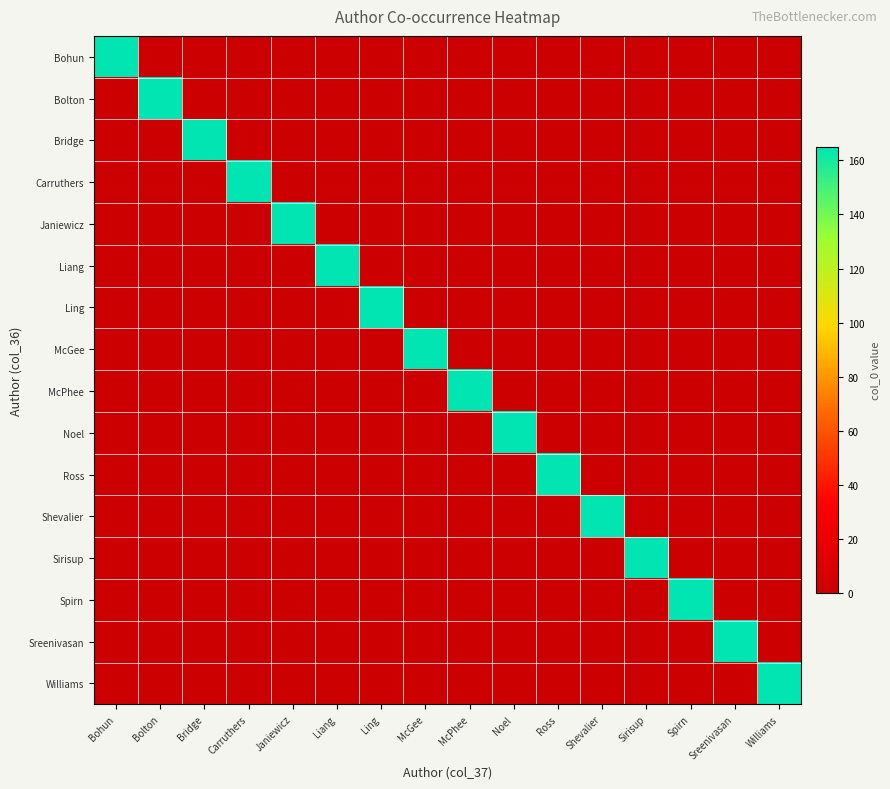

Reading right to left, extract all data points from this chart.

Bohun: Williams=0	Sreenivasan=0	Spirn=0	Sirisup=0	Shevalier=0	Ross=0	Noel=0	McPhee=0	McGee=0	Ling=0	Liang=0	Janiewicz=0	Carruthers=0	Bridge=0	Bolton=0	Bohun=165
Bolton: Williams=0	Sreenivasan=0	Spirn=0	Sirisup=0	Shevalier=0	Ross=0	Noel=0	McPhee=0	McGee=0	Ling=0	Liang=0	Janiewicz=0	Carruthers=0	Bridge=0	Bolton=165	Bohun=0
Bridge: Williams=0	Sreenivasan=0	Spirn=0	Sirisup=0	Shevalier=0	Ross=0	Noel=0	McPhee=0	McGee=0	Ling=0	Liang=0	Janiewicz=0	Carruthers=0	Bridge=165	Bolton=0	Bohun=0
Carruthers: Williams=0	Sreenivasan=0	Spirn=0	Sirisup=0	Shevalier=0	Ross=0	Noel=0	McPhee=0	McGee=0	Ling=0	Liang=0	Janiewicz=0	Carruthers=165	Bridge=0	Bolton=0	Bohun=0
Janiewicz: Williams=0	Sreenivasan=0	Spirn=0	Sirisup=0	Shevalier=0	Ross=0	Noel=0	McPhee=0	McGee=0	Ling=0	Liang=0	Janiewicz=165	Carruthers=0	Bridge=0	Bolton=0	Bohun=0
Liang: Williams=0	Sreenivasan=0	Spirn=0	Sirisup=0	Shevalier=0	Ross=0	Noel=0	McPhee=0	McGee=0	Ling=0	Liang=165	Janiewicz=0	Carruthers=0	Bridge=0	Bolton=0	Bohun=0
Ling: Williams=0	Sreenivasan=0	Spirn=0	Sirisup=0	Shevalier=0	Ross=0	Noel=0	McPhee=0	McGee=0	Ling=165	Liang=0	Janiewicz=0	Carruthers=0	Bridge=0	Bolton=0	Bohun=0
McGee: Williams=0	Sreenivasan=0	Spirn=0	Sirisup=0	Shevalier=0	Ross=0	Noel=0	McPhee=0	McGee=165	Ling=0	Liang=0	Janiewicz=0	Carruthers=0	Bridge=0	Bolton=0	Bohun=0
McPhee: Williams=0	Sreenivasan=0	Spirn=0	Sirisup=0	Shevalier=0	Ross=0	Noel=0	McPhee=165	McGee=0	Ling=0	Liang=0	Janiewicz=0	Carruthers=0	Bridge=0	Bolton=0	Bohun=0
Noel: Williams=0	Sreenivasan=0	Spirn=0	Sirisup=0	Shevalier=0	Ross=0	Noel=165	McPhee=0	McGee=0	Ling=0	Liang=0	Janiewicz=0	Carruthers=0	Bridge=0	Bolton=0	Bohun=0
Ross: Williams=0	Sreenivasan=0	Spirn=0	Sirisup=0	Shevalier=0	Ross=165	Noel=0	McPhee=0	McGee=0	Ling=0	Liang=0	Janiewicz=0	Carruthers=0	Bridge=0	Bolton=0	Bohun=0
Shevalier: Williams=0	Sreenivasan=0	Spirn=0	Sirisup=0	Shevalier=165	Ross=0	Noel=0	McPhee=0	McGee=0	Ling=0	Liang=0	Janiewicz=0	Carruthers=0	Bridge=0	Bolton=0	Bohun=0
Sirisup: Williams=0	Sreenivasan=0	Spirn=0	Sirisup=165	Shevalier=0	Ross=0	Noel=0	McPhee=0	McGee=0	Ling=0	Liang=0	Janiewicz=0	Carruthers=0	Bridge=0	Bolton=0	Bohun=0
Spirn: Williams=0	Sreenivasan=0	Spirn=165	Sirisup=0	Shevalier=0	Ross=0	Noel=0	McPhee=0	McGee=0	Ling=0	Liang=0	Janiewicz=0	Carruthers=0	Bridge=0	Bolton=0	Bohun=0
Sreenivasan: Williams=0	Sreenivasan=165	Spirn=0	Sirisup=0	Shevalier=0	Ross=0	Noel=0	McPhee=0	McGee=0	Ling=0	Liang=0	Janiewicz=0	Carruthers=0	Bridge=0	Bolton=0	Bohun=0
Williams: Williams=165	Sreenivasan=0	Spirn=0	Sirisup=0	Shevalier=0	Ross=0	Noel=0	McPhee=0	McGee=0	Ling=0	Liang=0	Janiewicz=0	Carruthers=0	Bridge=0	Bolton=0	Bohun=0